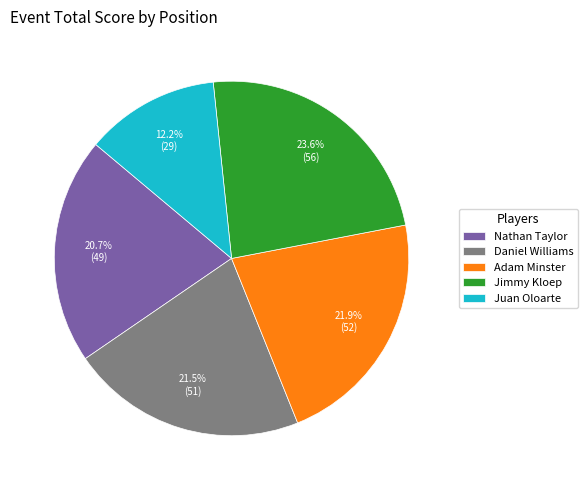

What is the ratio of the value at Nathan Taylor to the value at Adam Minster?

0.9